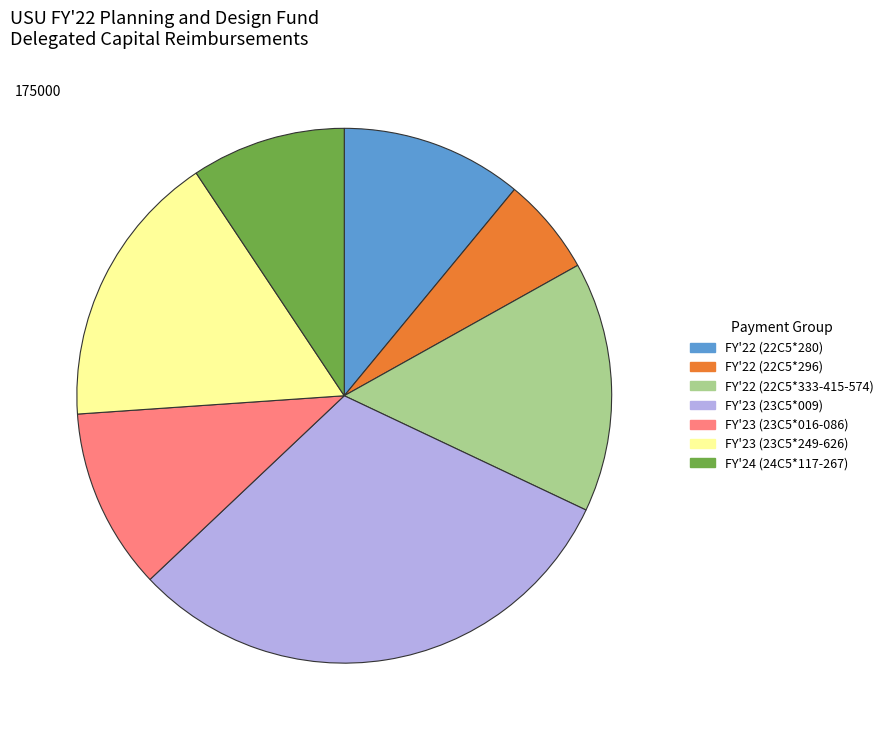

True or false: FY'23 (23C5*249-626) accounts for 17% of the total.

True